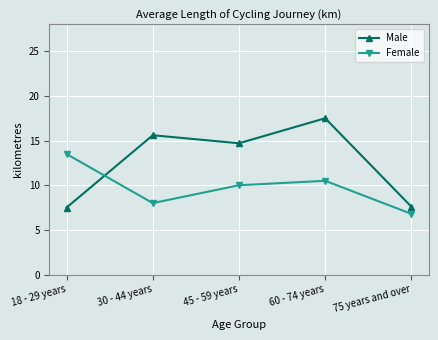

Between 45 - 59 years and 60 - 74 years, which series saw the biggest shift?

Male